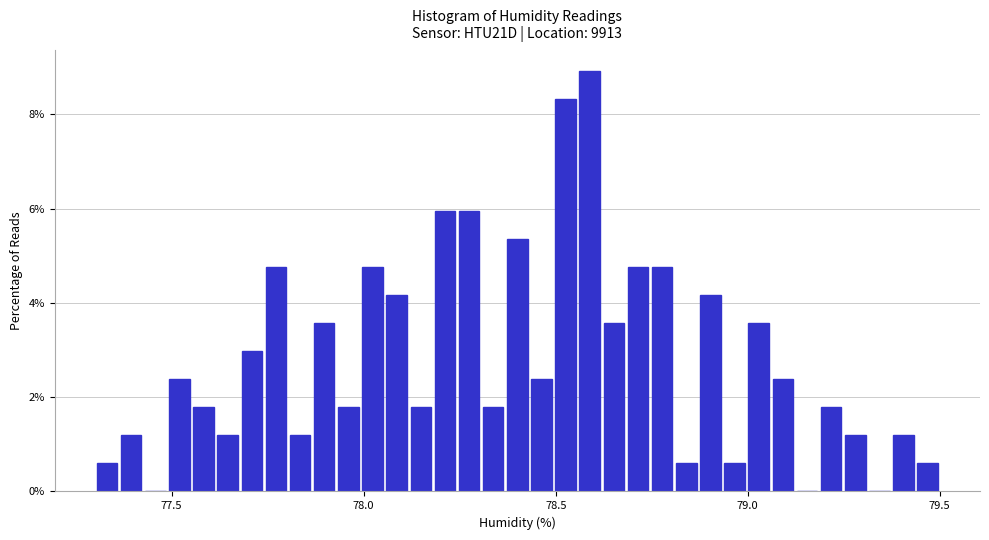

Read against the x-axis, roughly where is the centre of the tallest bar?

78.60